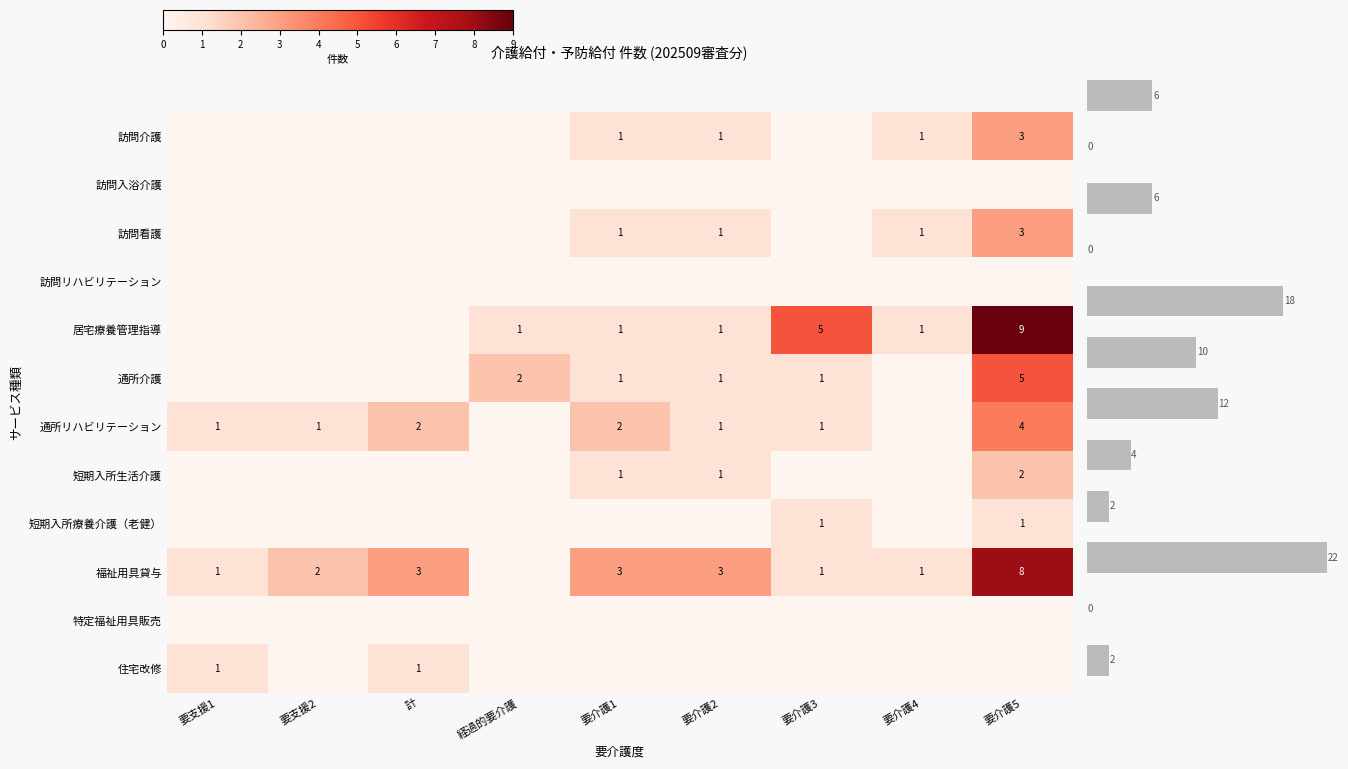

True or false: 訪問看護 has a value of 5 at 要介護5.

False